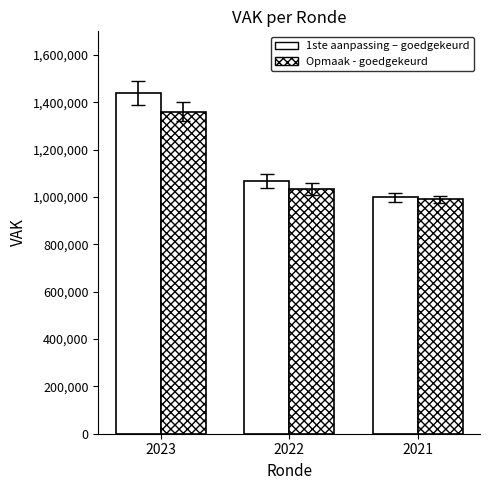

At which label is 1ste aanpassing – goedgekeurd closest to 1219628?

2022